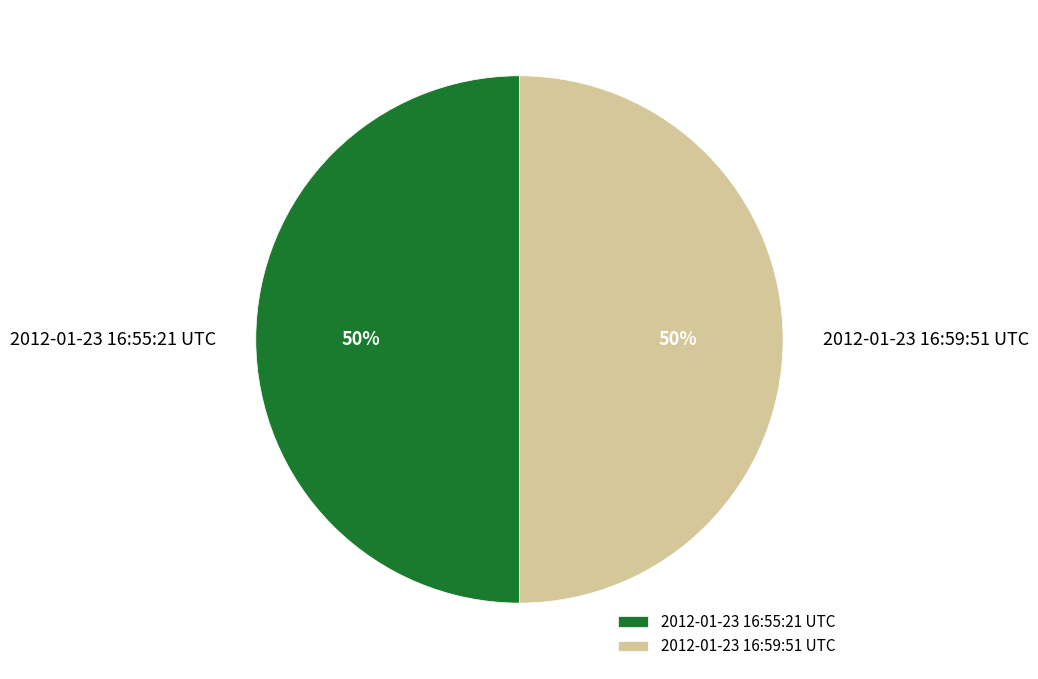

Is the sum of 2012-01-23 16:55:21 UTC and 2012-01-23 16:59:51 UTC greater than half?

Yes